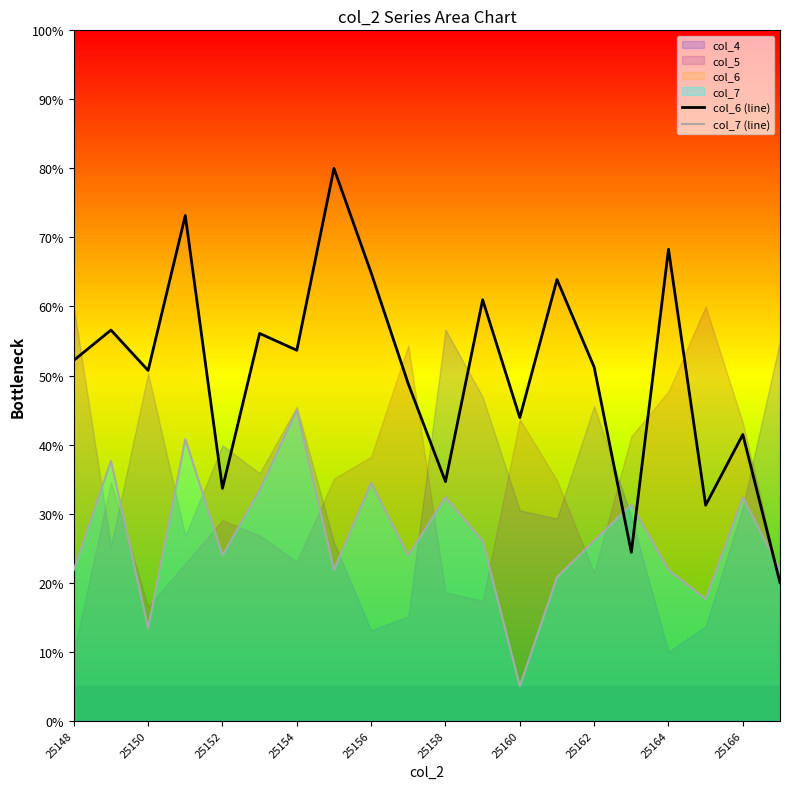

How many lines are shown in the chart?

2